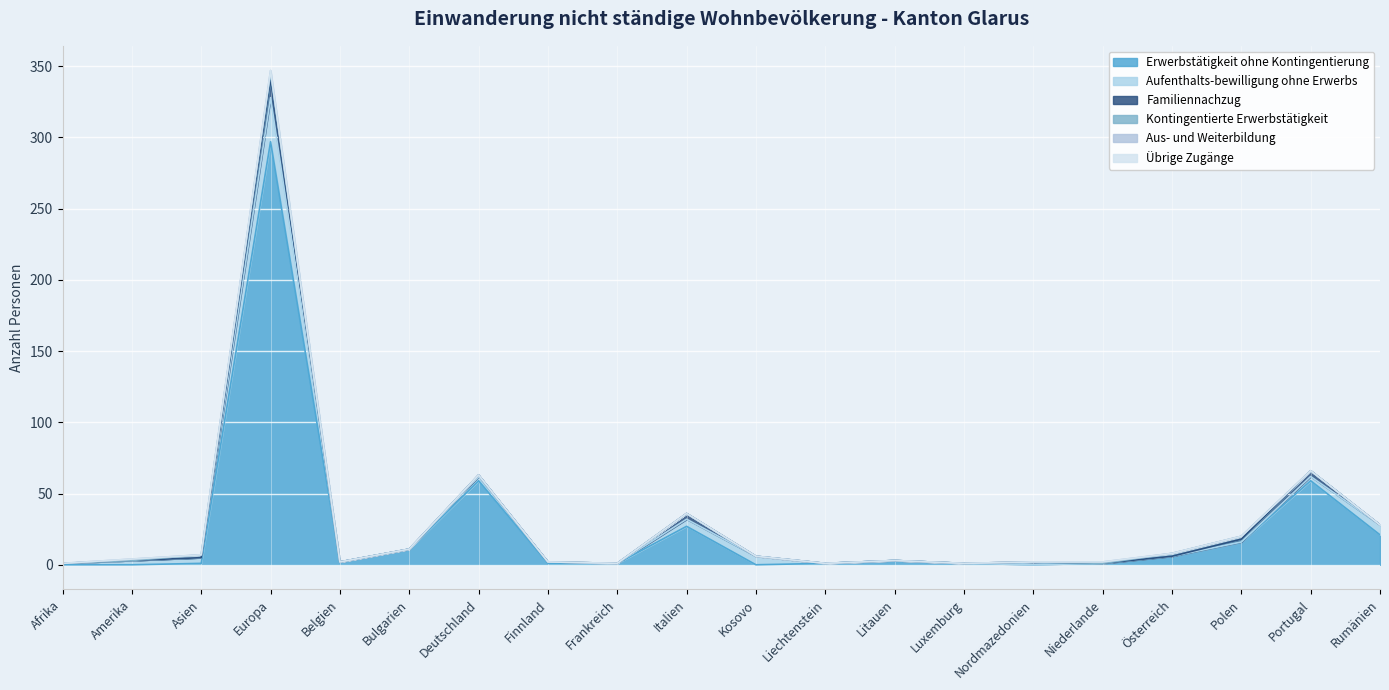

What is the sum of all Aufenthalts-bewilligung ohne Erwerbs values?

64